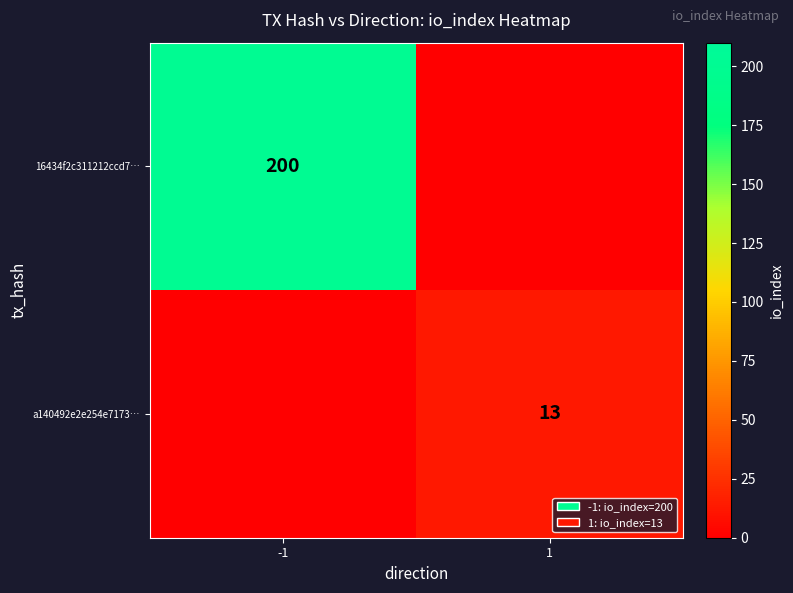

The a140492e2e254e7173… series shows 17 at 1. True or false?

False